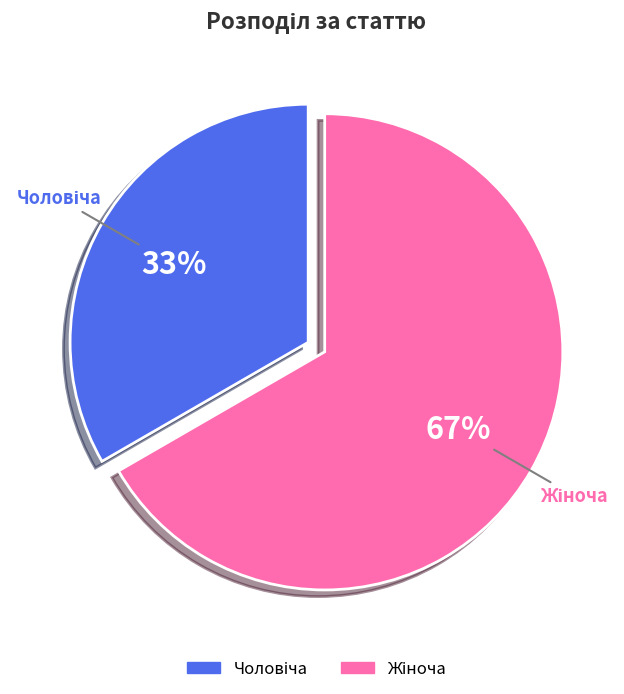

To the nearest percent, what is the average slice percentage?

50%